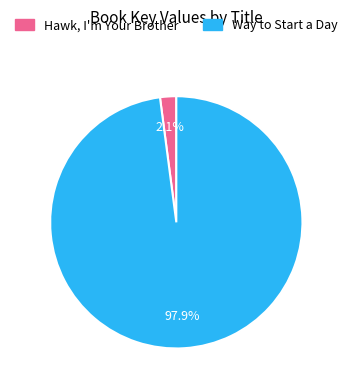

What percentage is the Way to Start a Day slice, to the nearest percent?

98%